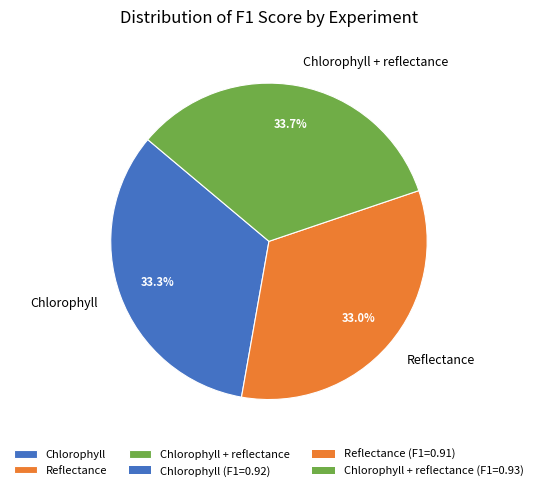

To the nearest percent, what is the average slice percentage?

33%